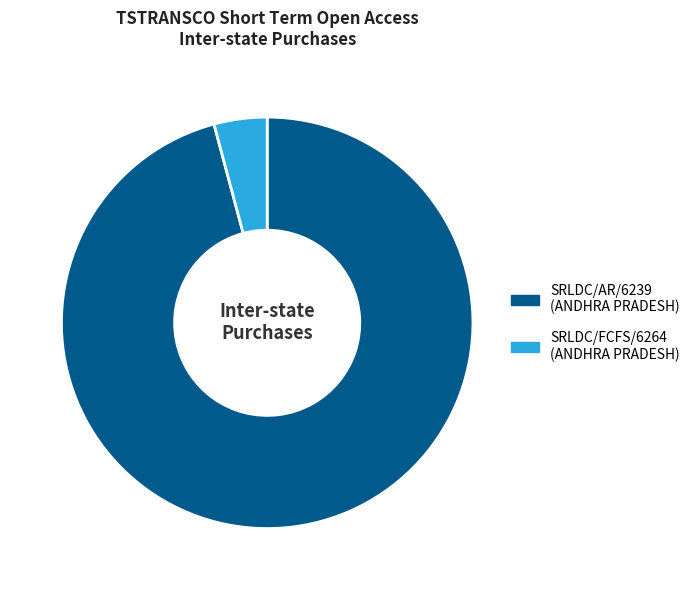

What is the smallest slice in the pie chart?

SRLDC/FCFS/6264